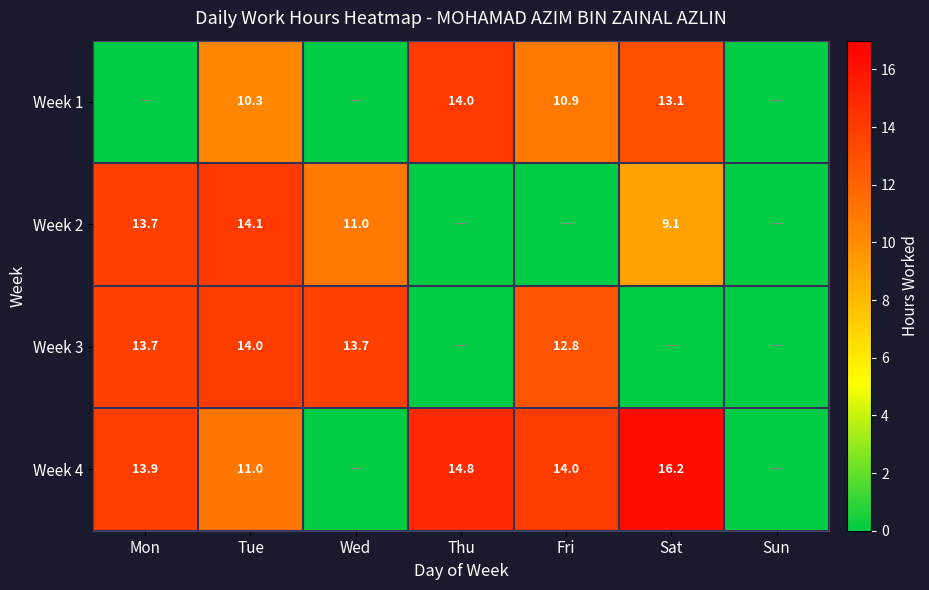

The value of Week 2 at Tue is 9.2. True or false?

False